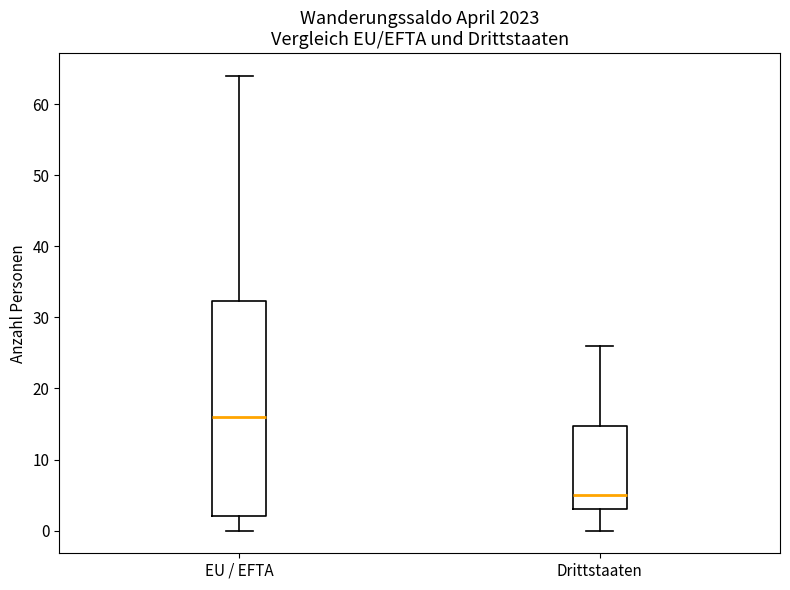

Which box's median line is the highest?

EU / EFTA